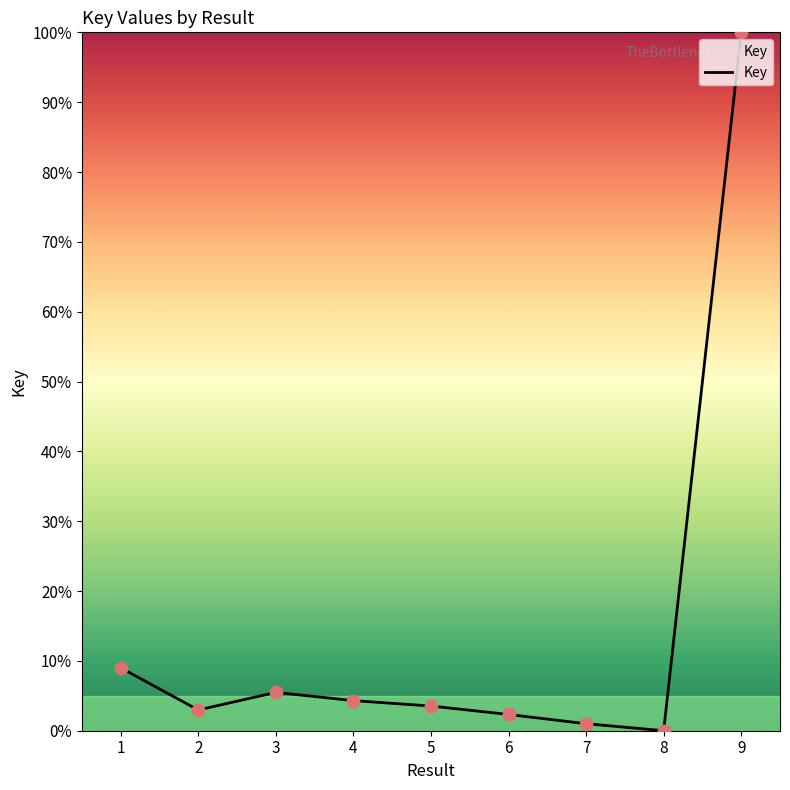

Approximately how many times larger is the value at 1 compared to 3?

1.6